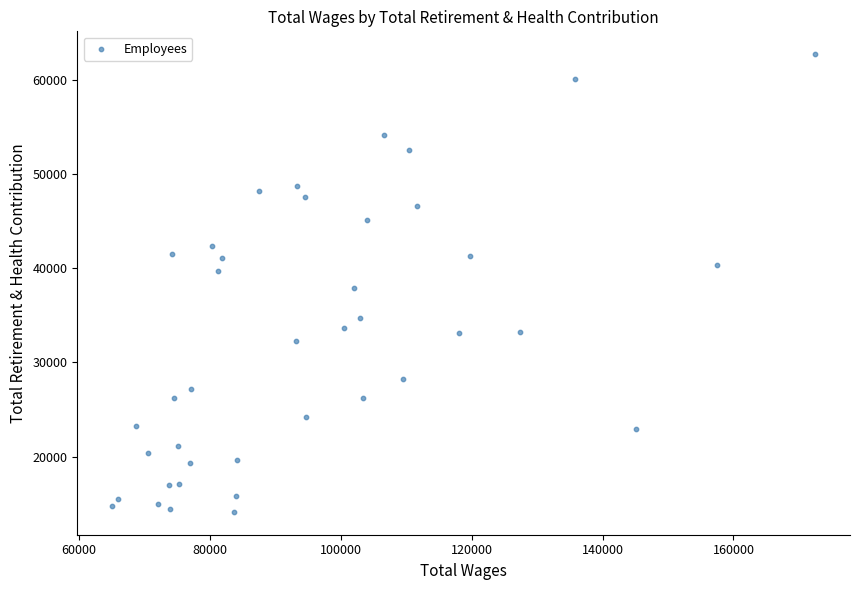

What is the range of Y values (max minus min)?

48654